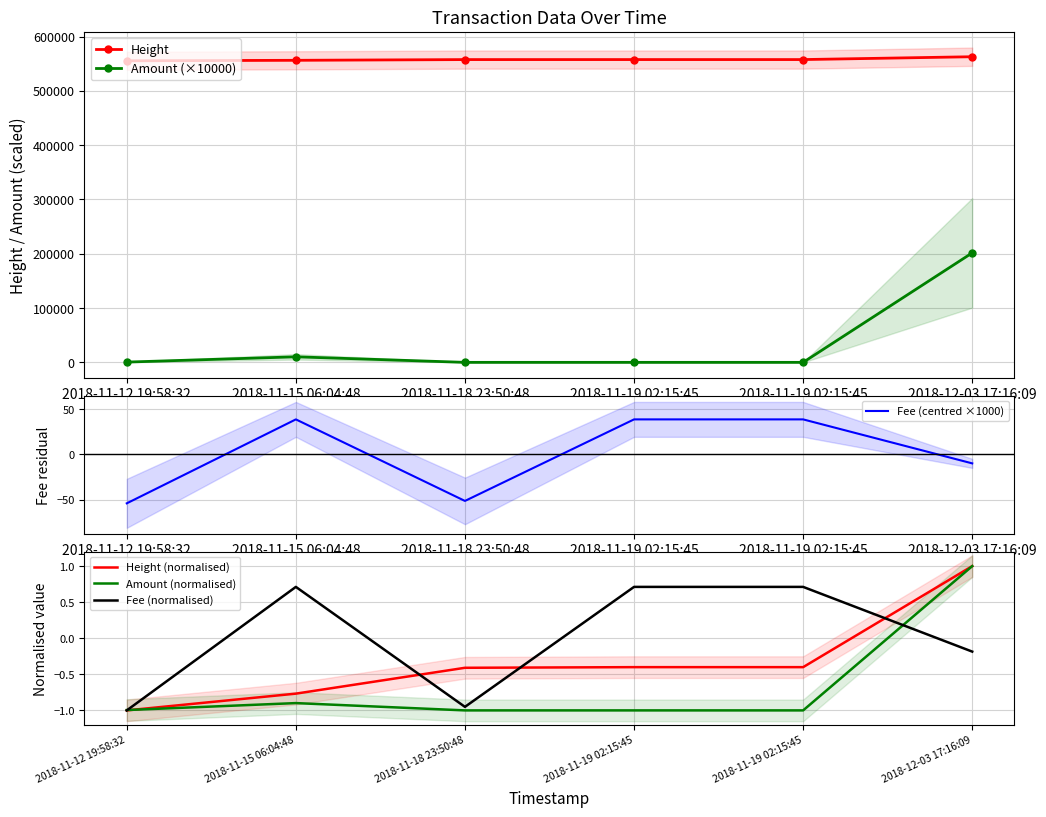

True or false: Height and Fee (normalised) intersect in this chart.

False